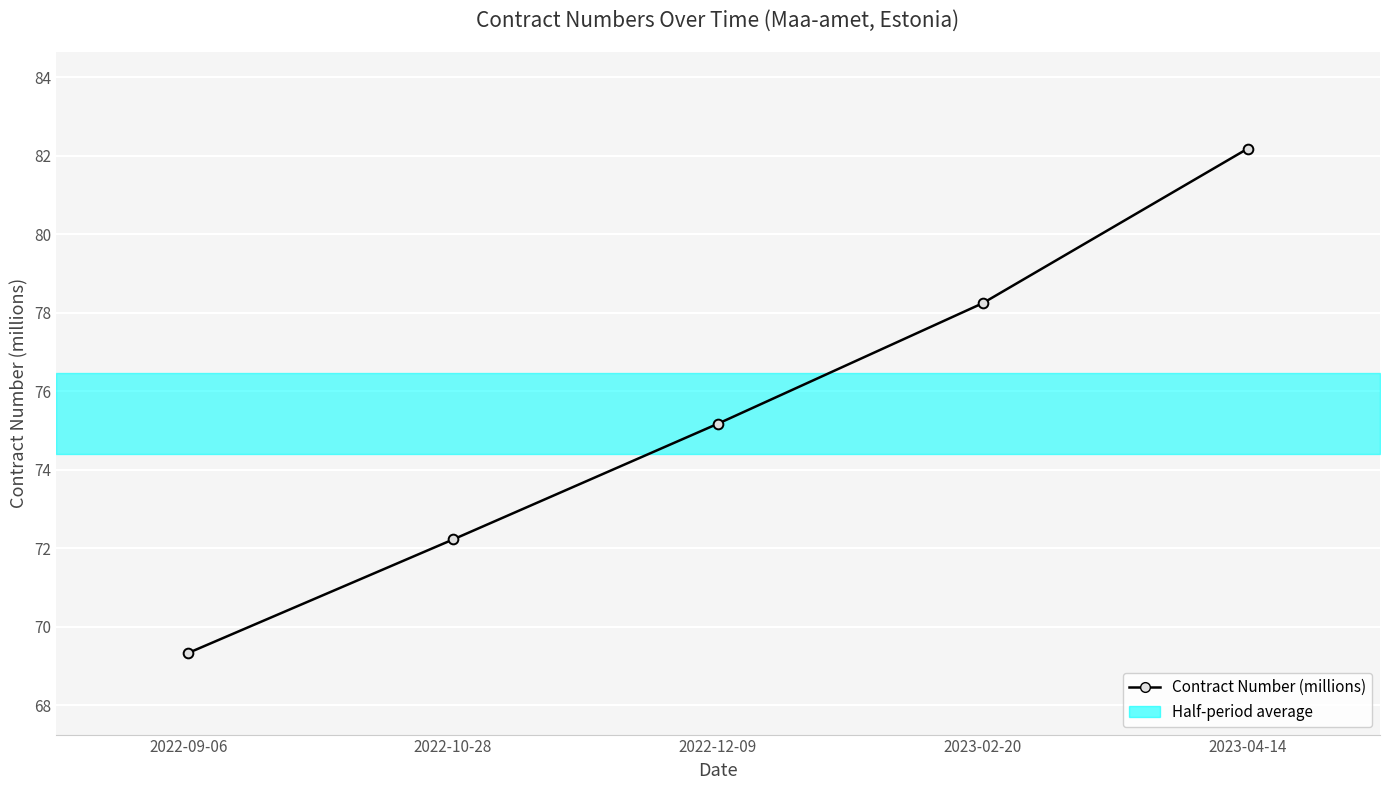

What is the ratio of the value at 2023-04-14 to the value at 2022-10-28?

1.1